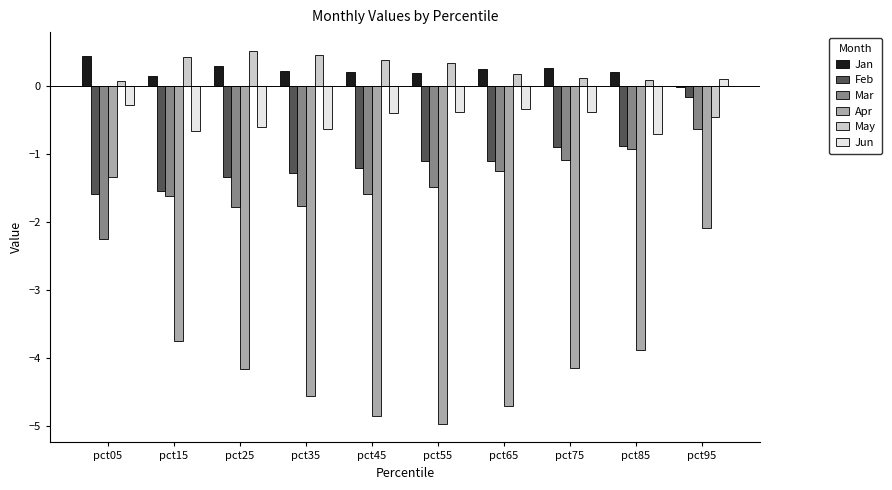

Is it true that Jan equals 0.2 at pct85?

True